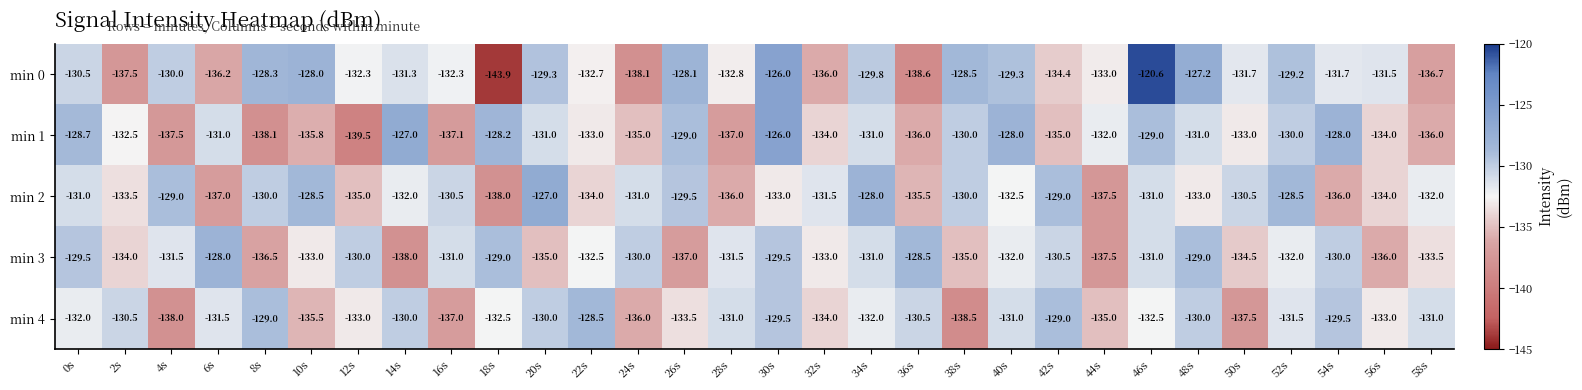

True or false: min 0 has a value of -131.7 at 50s.

True